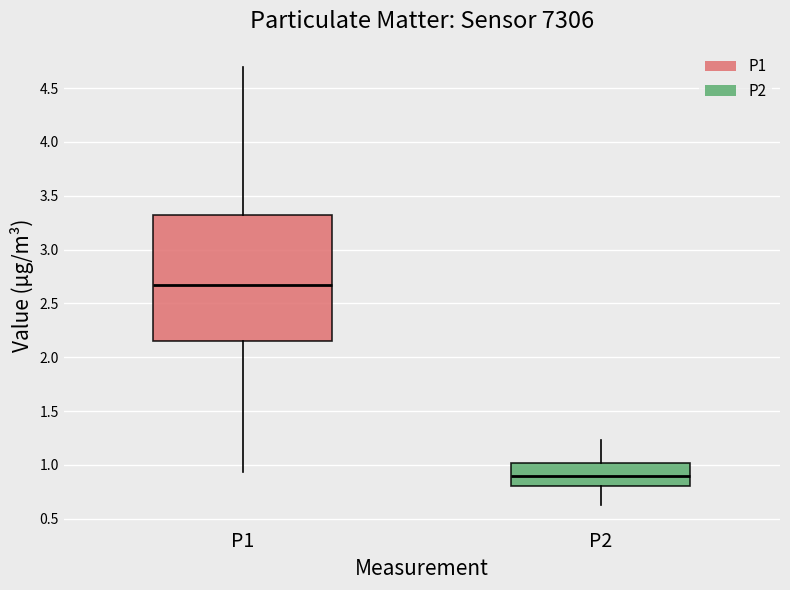

Where does the upper whisker of the box for P1 end on the y-axis? The values are not printed on the chart, so give them approximately, as read against the axis.

4.70